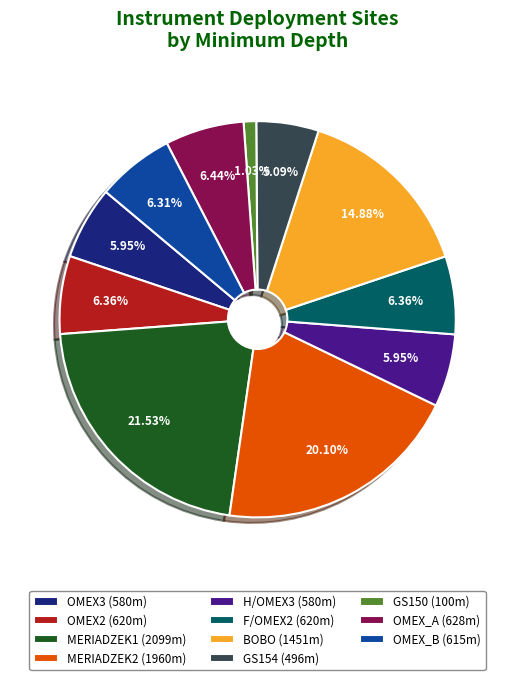

Does OMEX_A account for over 50% of the chart?

No